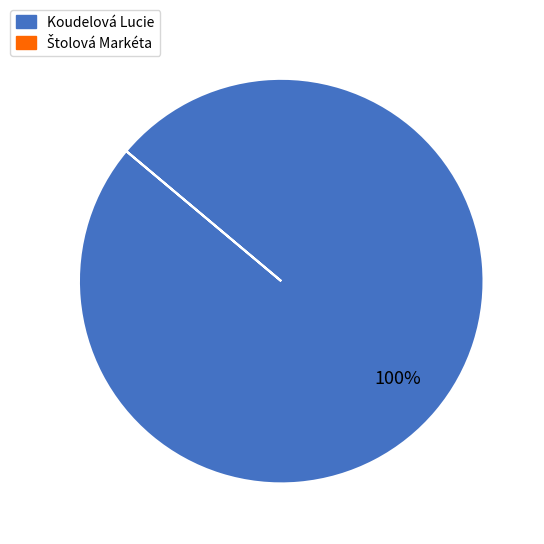

To the nearest percent, what portion does Koudelová Lucie represent?

100%